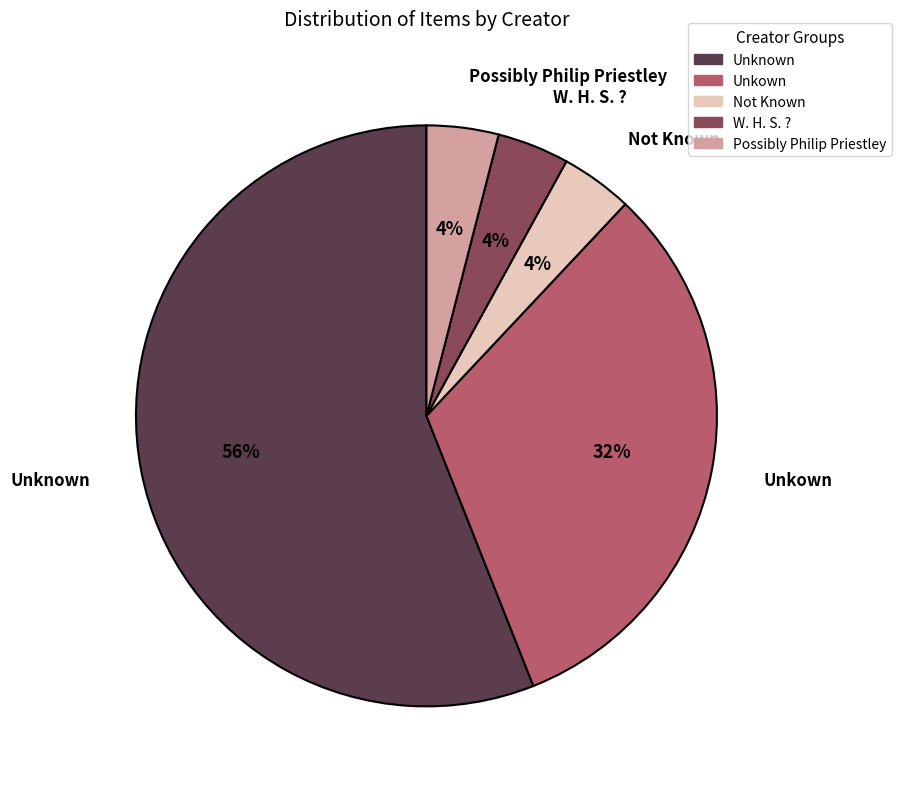

Which has a higher value, Unkown or W. H. S. ??

Unkown